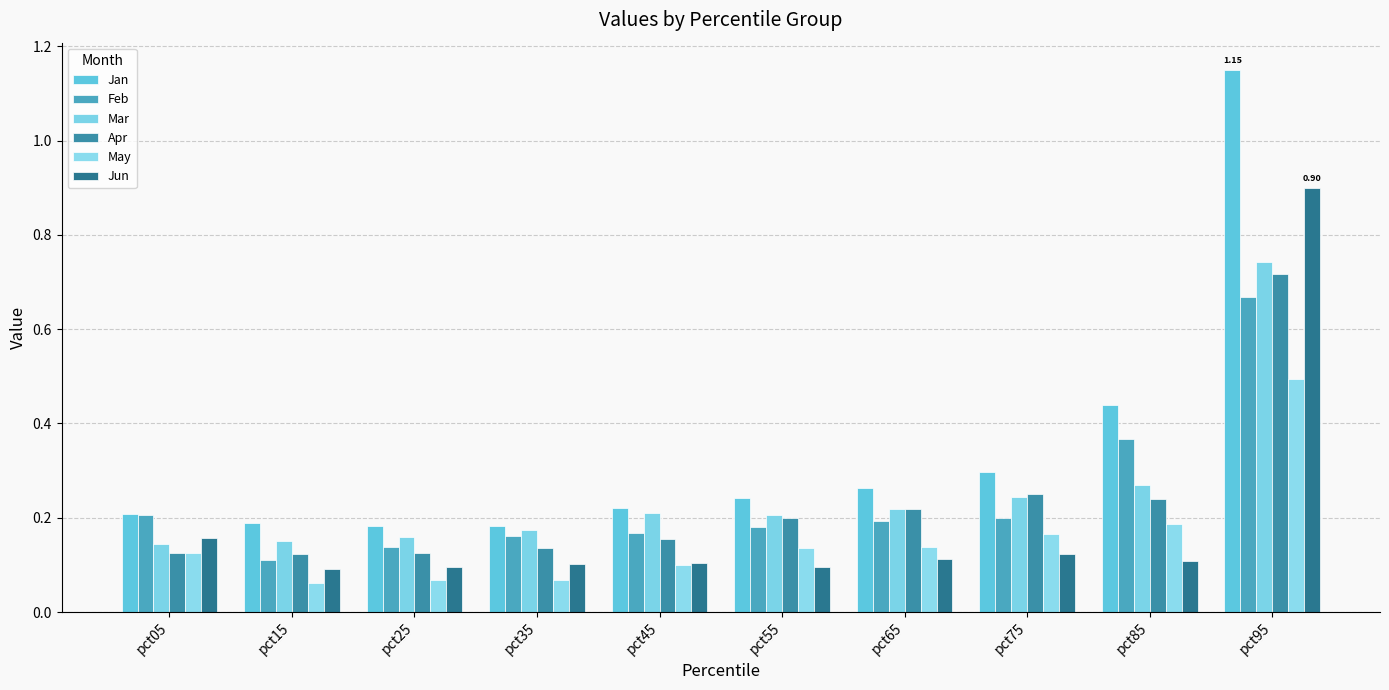

What is the average value of the May series?

0.2